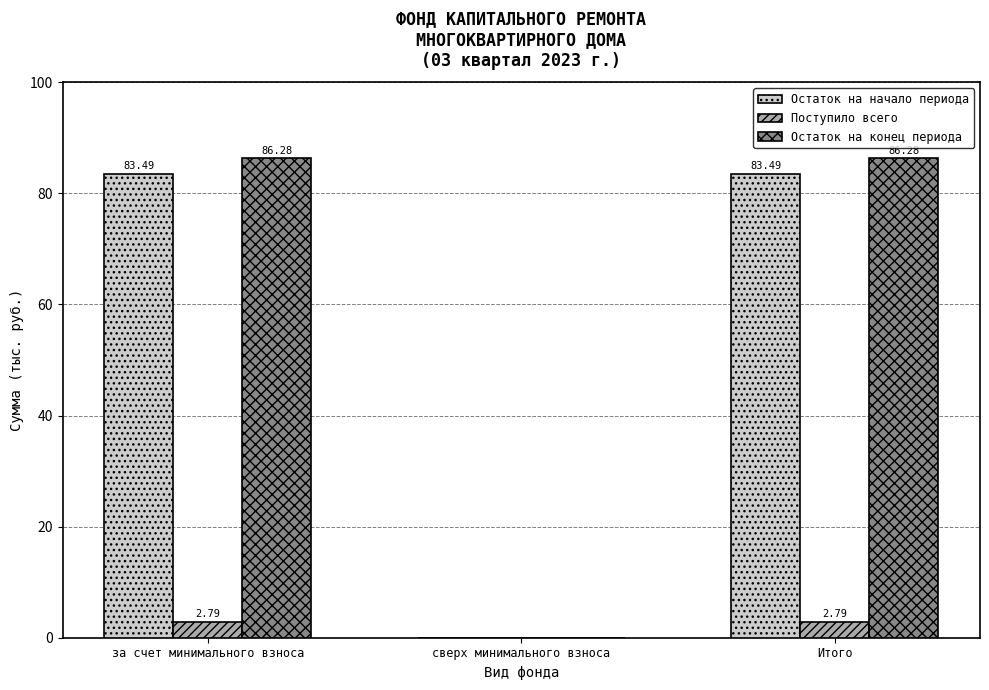

Reading left to right, transcribe all the data shown in this chart.

Остаток на начало периода: за счет минимального взноса=83.5	сверх минимального взноса=0.0	Итого=83.5
Поступило всего: за счет минимального взноса=2.8	сверх минимального взноса=0.0	Итого=2.8
Остаток на конец периода: за счет минимального взноса=86.3	сверх минимального взноса=0.0	Итого=86.3